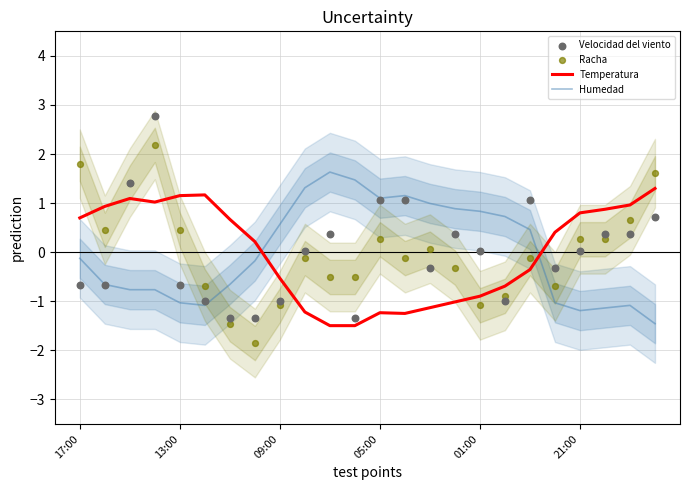

Which series reaches the minimum Y coordinate?

Racha